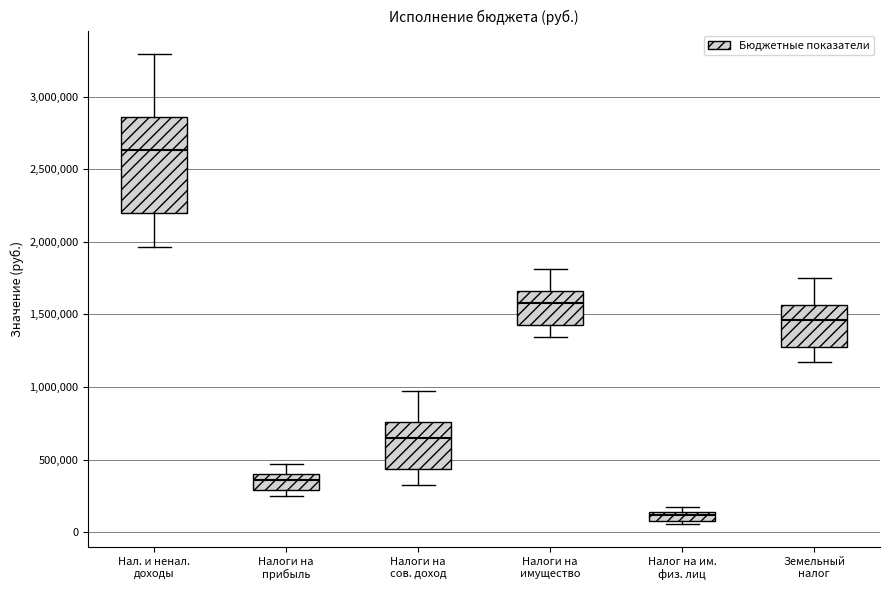

Which box's median line is the highest?

Нал. и ненал. доходы